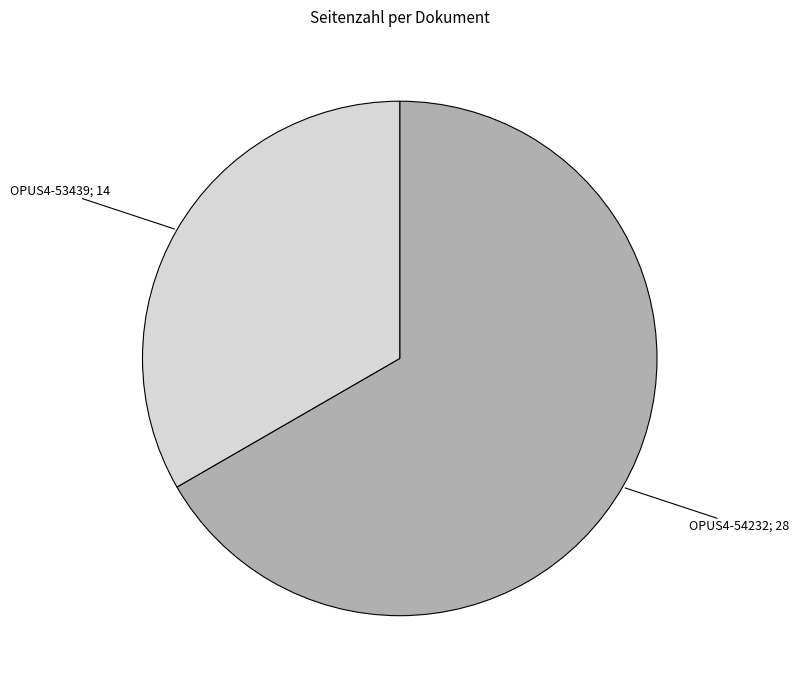

Is there any slice that represents more than half of the pie?

Yes